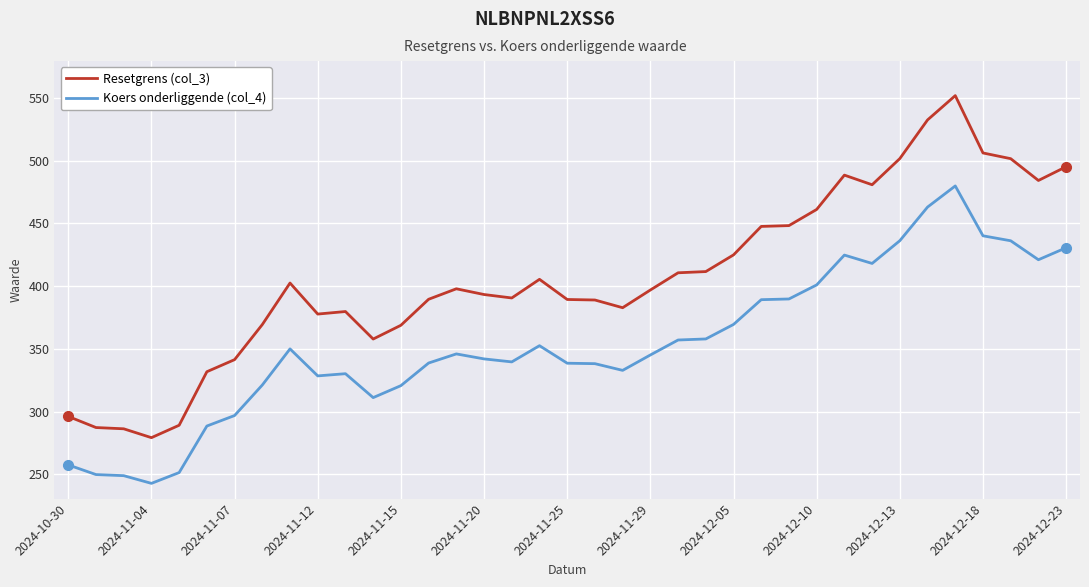

What is the difference between the maximum and minimum values in the Koers onderliggende (col_4) series?

237.0